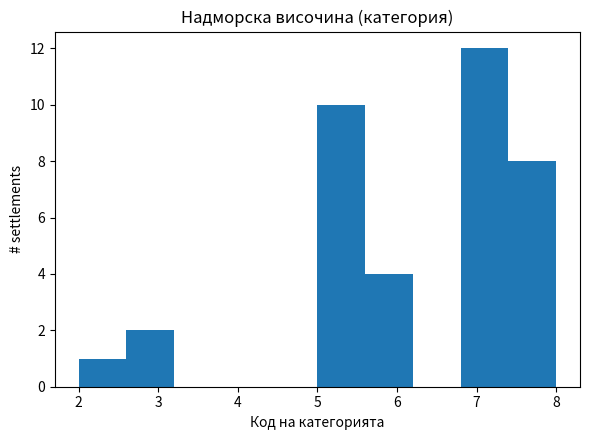

Over which range of the x-axis is the bar tallest?

6.8 to 7.4